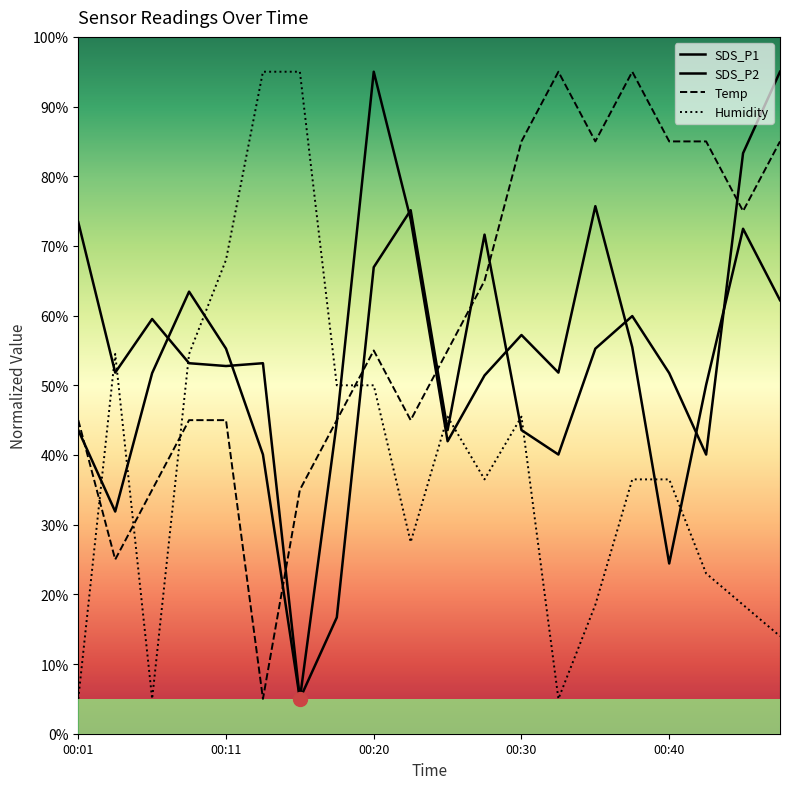

What is the value of the Humidity point at the 19th from the left?

18.5